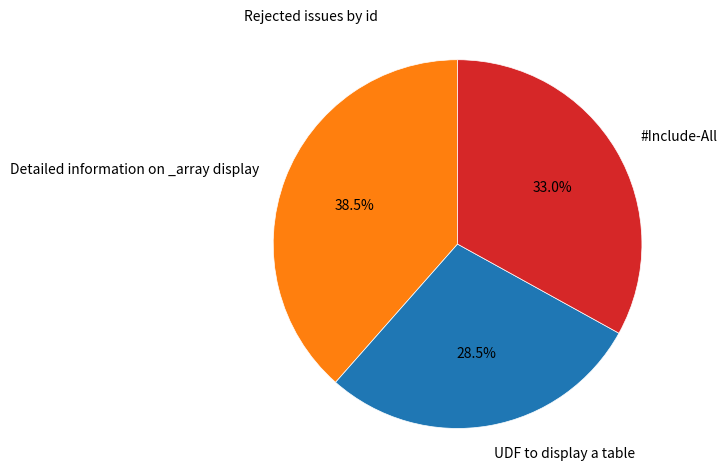

Does any single category account for the majority?

No